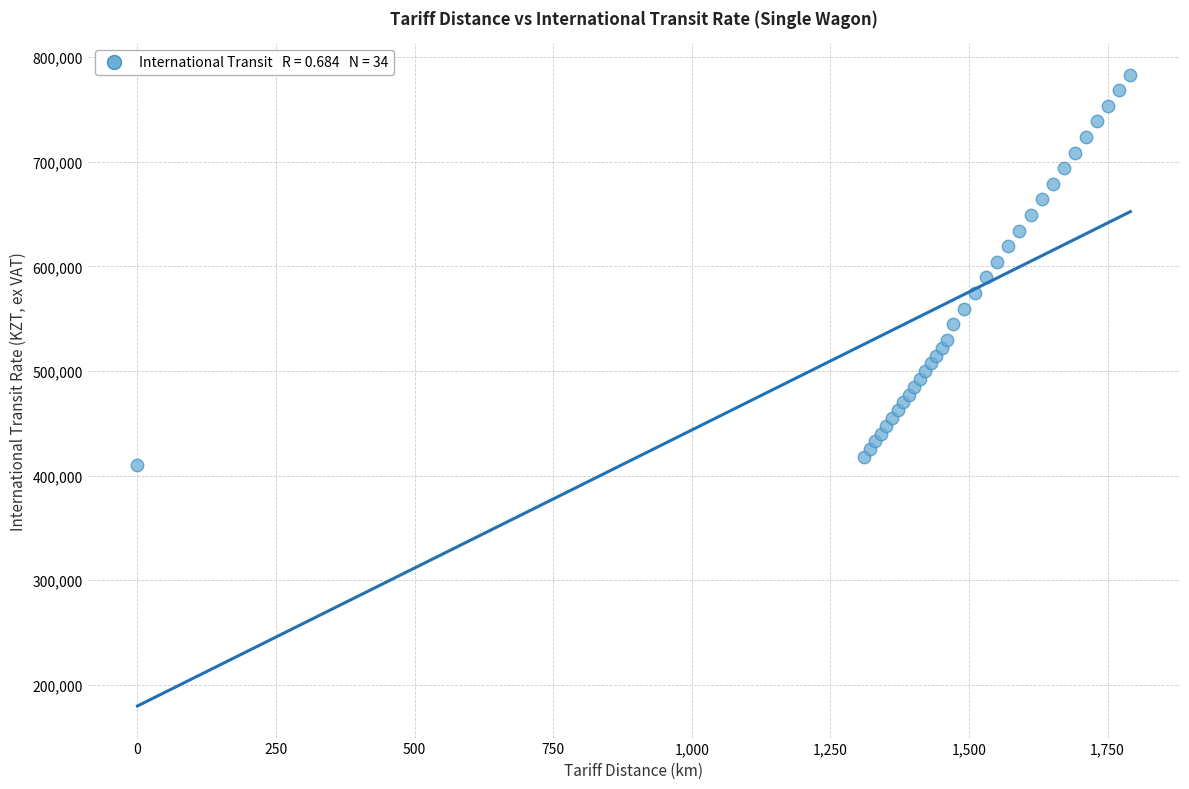

What is the range of Y values (max minus min)?

373085.2